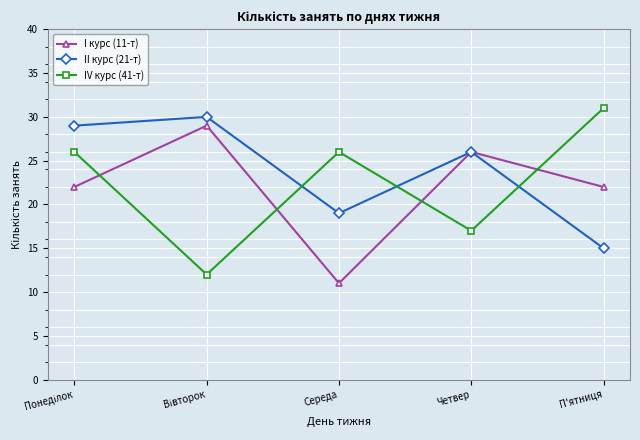

What is the total value across all series at Середа?

56